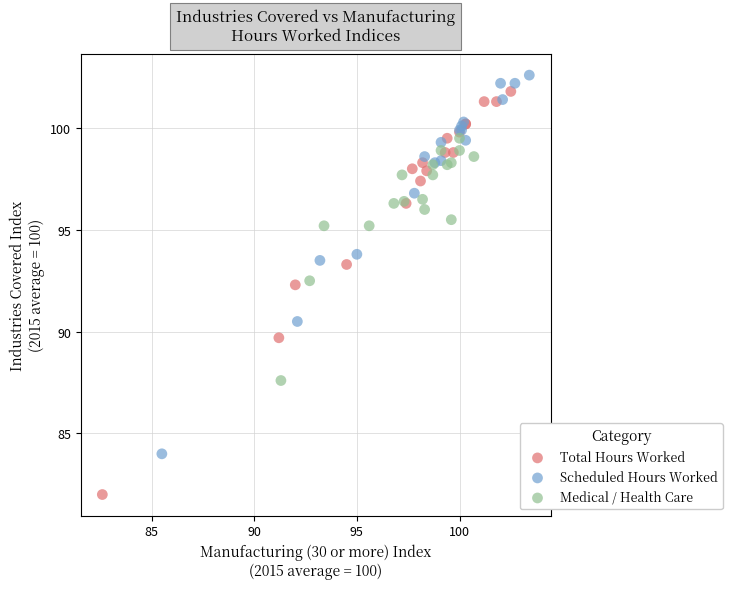

What are all the series names shown in the legend?

Total Hours Worked, Scheduled Hours Worked, Medical / Health Care